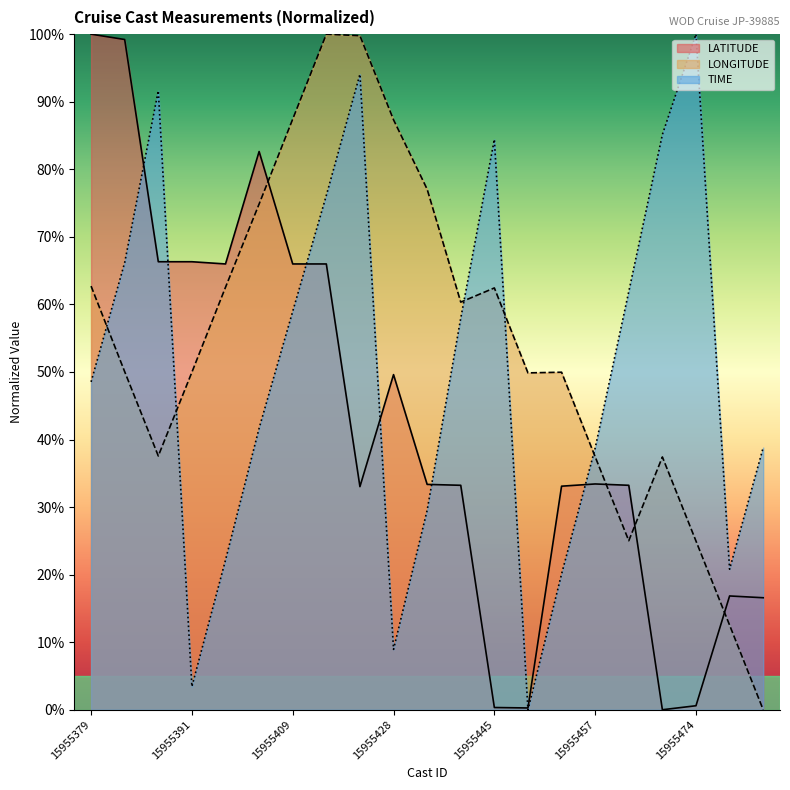

What is the value of the LONGITUDE point at the 6th from the left?

74.9